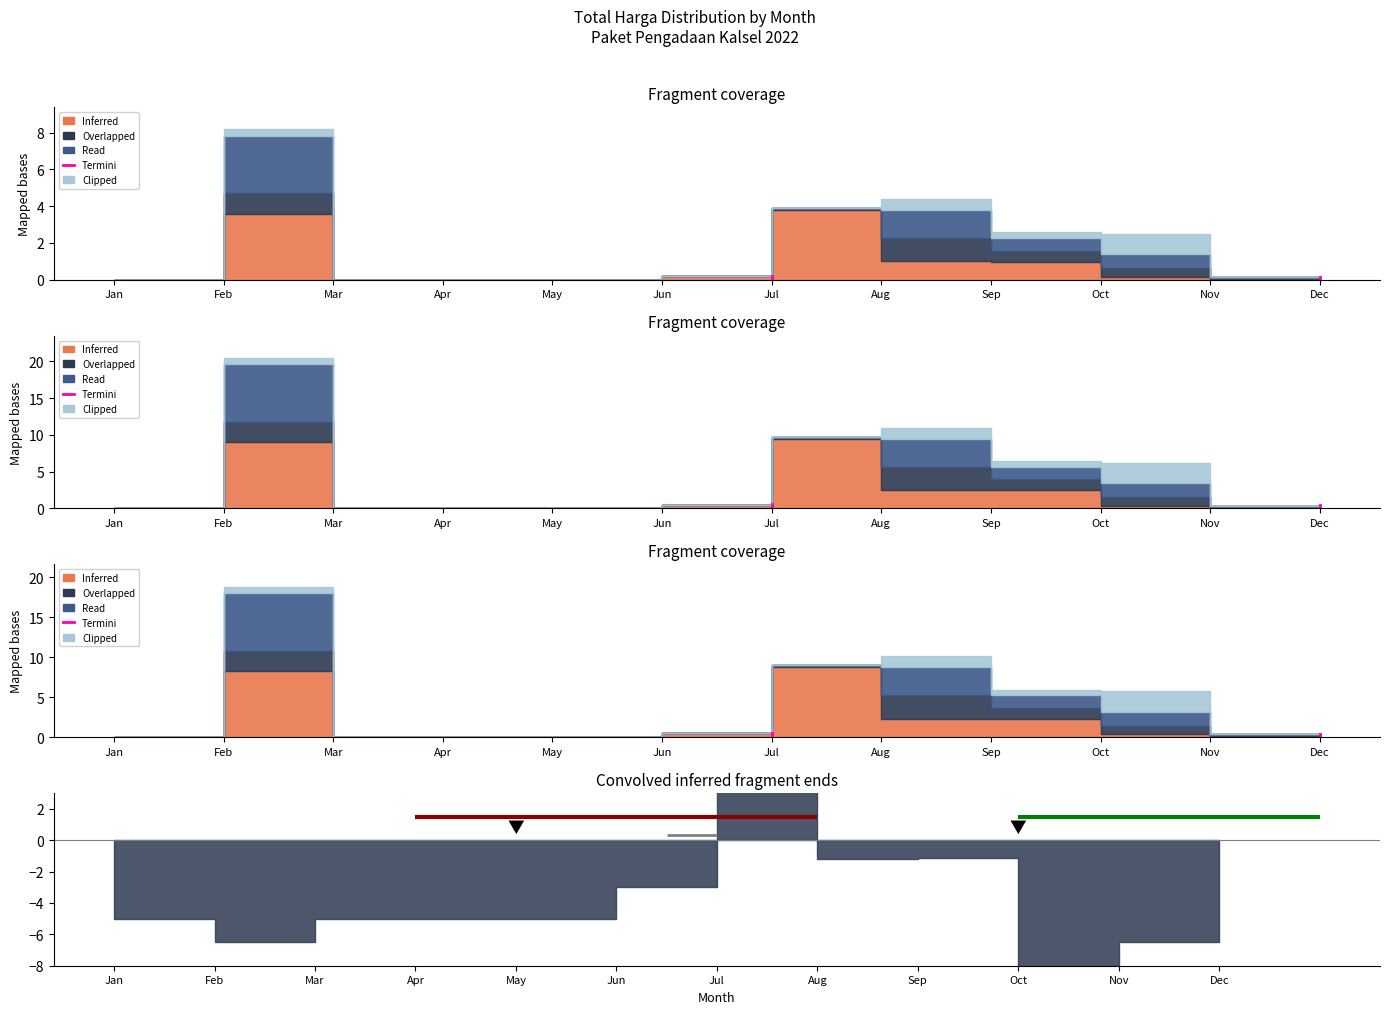

At which category does the chart reach its peak across all series?

Jul